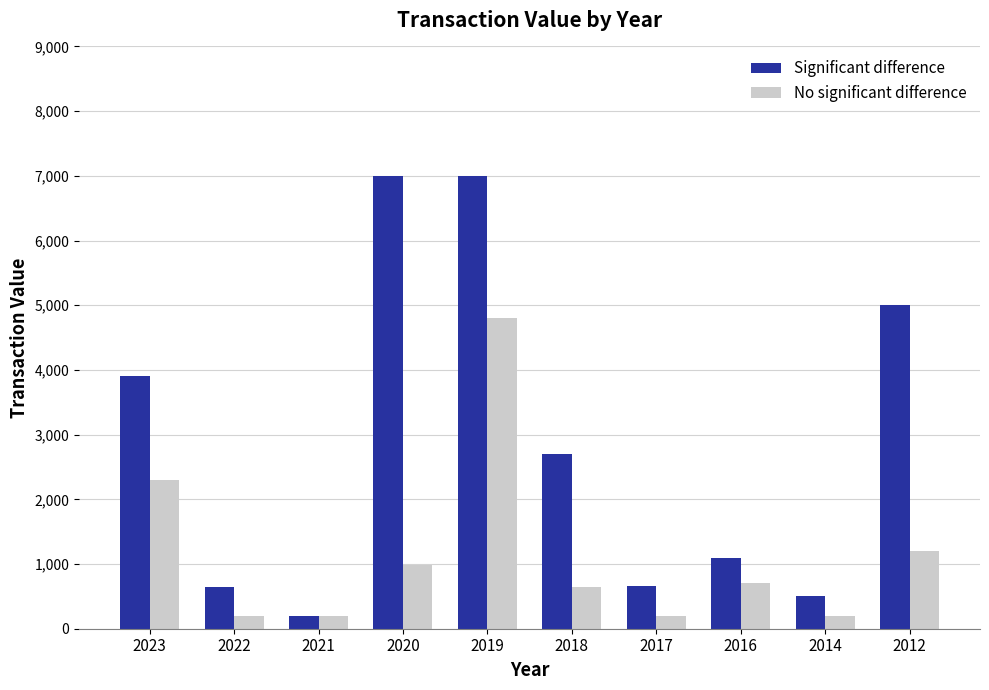

At which label does No significant difference reach its peak?

2019